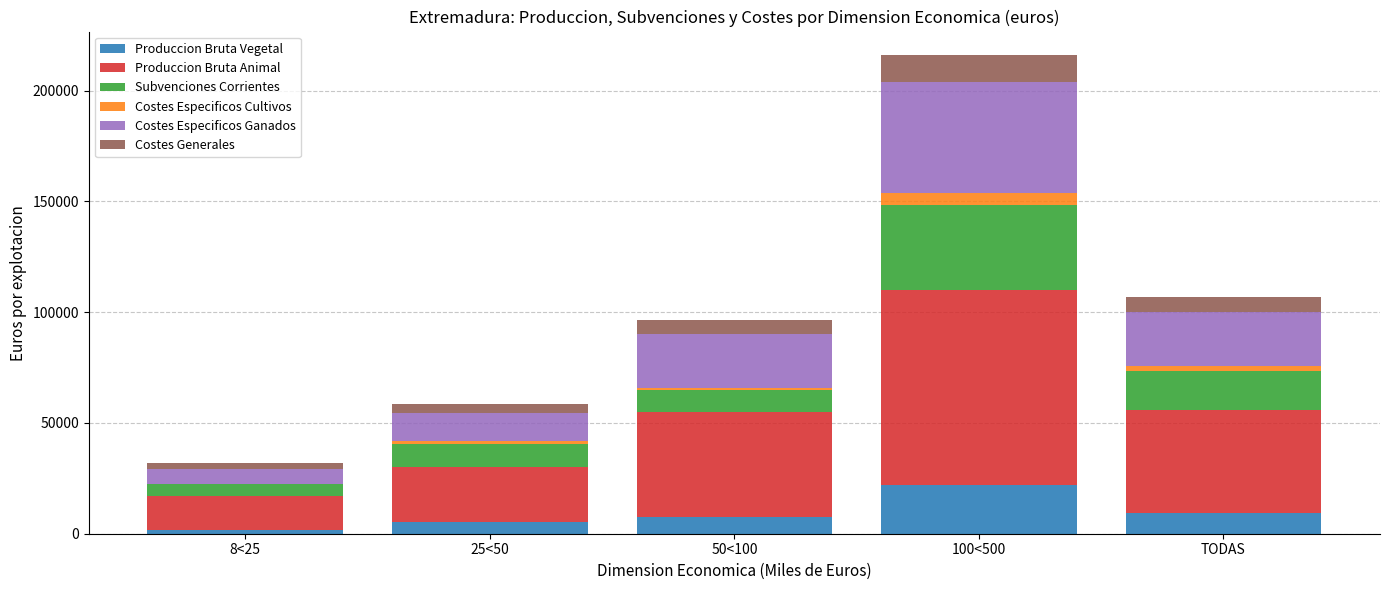

Does the chart contain stacked bars?

Yes